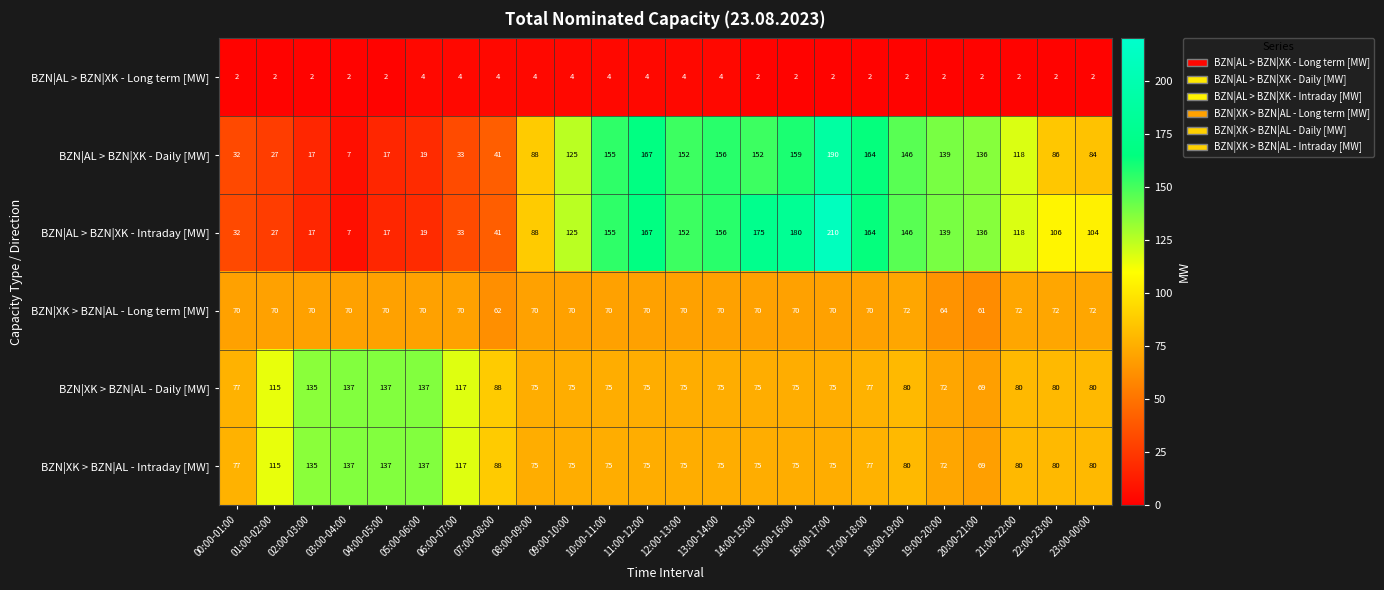

Which series has the largest range (max minus min)?

BZN|AL > BZN|XK - Intraday [MW]